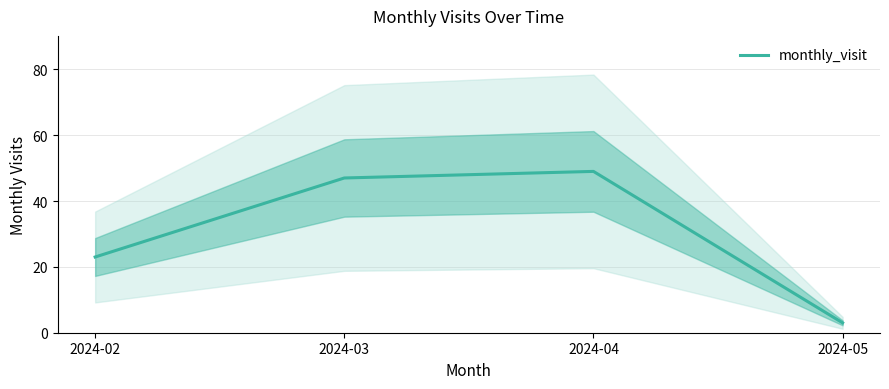

Which label corresponds to the smallest value in the chart?

2024-05